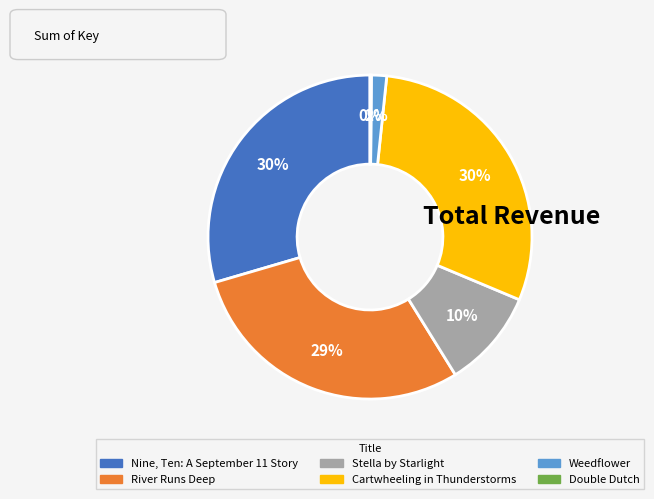

Combined, do River Runs Deep and Nine, Ten: A September 11 Story account for over 50%?

Yes